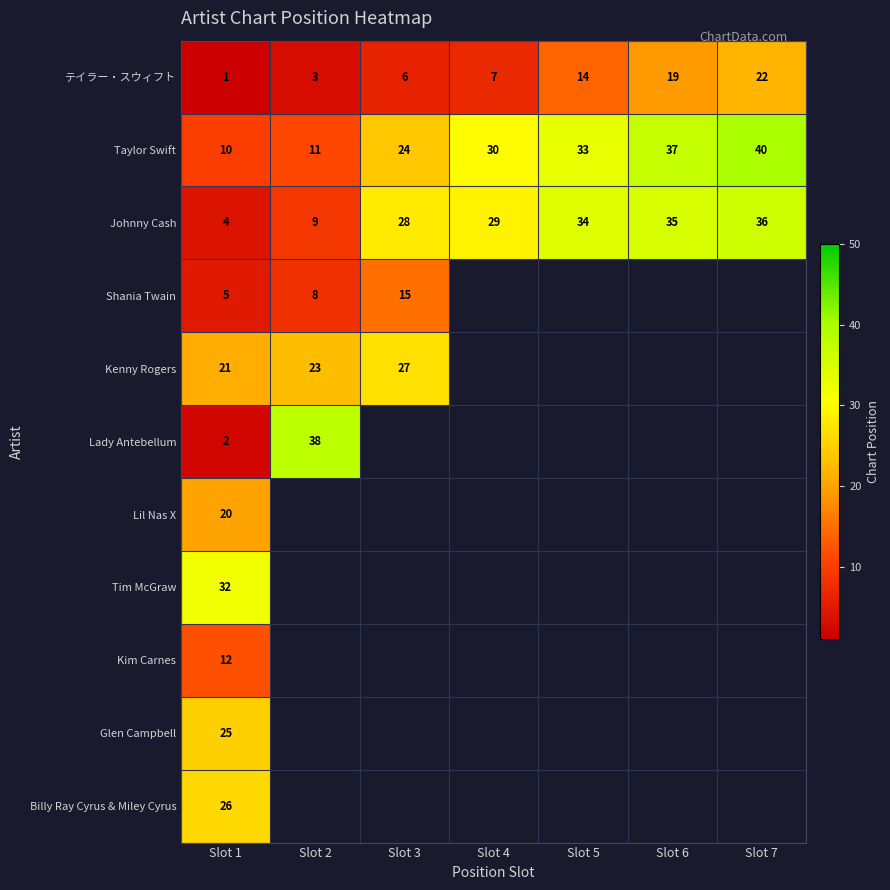

What is the difference between the highest and lowest values at Slot 1?

31